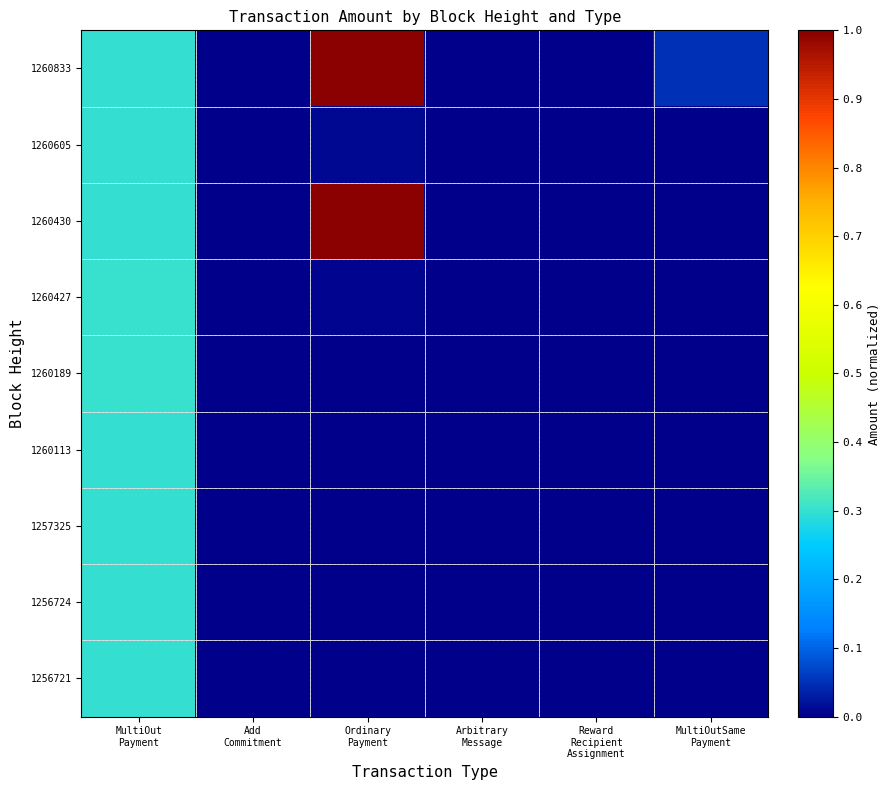

Reading left to right, transcribe all the data shown in this chart.

1260833: MultiOut
Payment=0.3	Add
Commitment=0.0	Ordinary
Payment=1.0	Arbitrary
Message=0.0	Reward
Recipient
Assignment=0.0	MultiOutSame
Payment=0.0
1260605: MultiOut
Payment=0.3	Add
Commitment=0.0	Ordinary
Payment=0.0	Arbitrary
Message=0.0	Reward
Recipient
Assignment=0.0	MultiOutSame
Payment=0.0
1260430: MultiOut
Payment=0.3	Add
Commitment=0.0	Ordinary
Payment=1.0	Arbitrary
Message=0.0	Reward
Recipient
Assignment=0.0	MultiOutSame
Payment=0.0
1260427: MultiOut
Payment=0.3	Add
Commitment=0.0	Ordinary
Payment=0.0	Arbitrary
Message=0.0	Reward
Recipient
Assignment=0.0	MultiOutSame
Payment=0.0
1260189: MultiOut
Payment=0.3	Add
Commitment=0.0	Ordinary
Payment=0.0	Arbitrary
Message=0.0	Reward
Recipient
Assignment=0.0	MultiOutSame
Payment=0.0
1260113: MultiOut
Payment=0.3	Add
Commitment=0.0	Ordinary
Payment=0.0	Arbitrary
Message=0.0	Reward
Recipient
Assignment=0.0	MultiOutSame
Payment=0.0
1257325: MultiOut
Payment=0.3	Add
Commitment=0.0	Ordinary
Payment=0.0	Arbitrary
Message=0.0	Reward
Recipient
Assignment=0.0	MultiOutSame
Payment=0.0
1256724: MultiOut
Payment=0.3	Add
Commitment=0.0	Ordinary
Payment=0.0	Arbitrary
Message=0.0	Reward
Recipient
Assignment=0.0	MultiOutSame
Payment=0.0
1256721: MultiOut
Payment=0.3	Add
Commitment=0.0	Ordinary
Payment=0.0	Arbitrary
Message=0.0	Reward
Recipient
Assignment=0.0	MultiOutSame
Payment=0.0